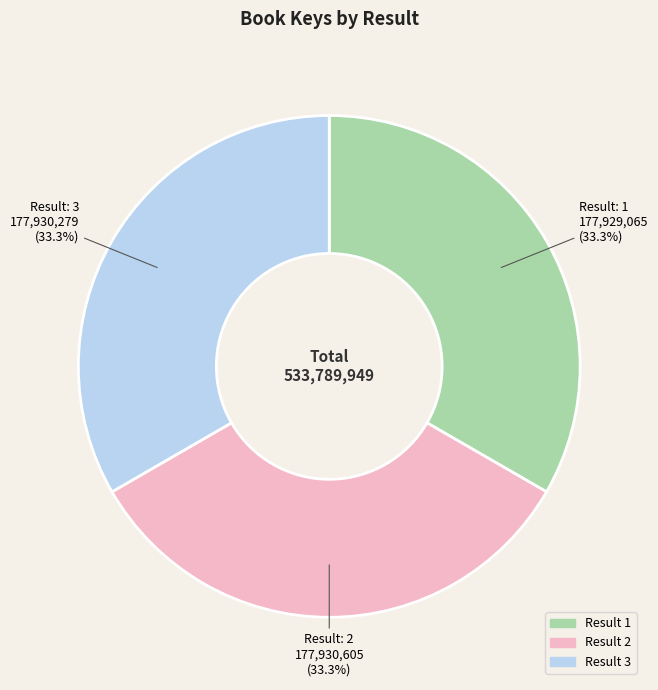

Combined, what portion of the pie is Result 2 and Result 1?

66.7%